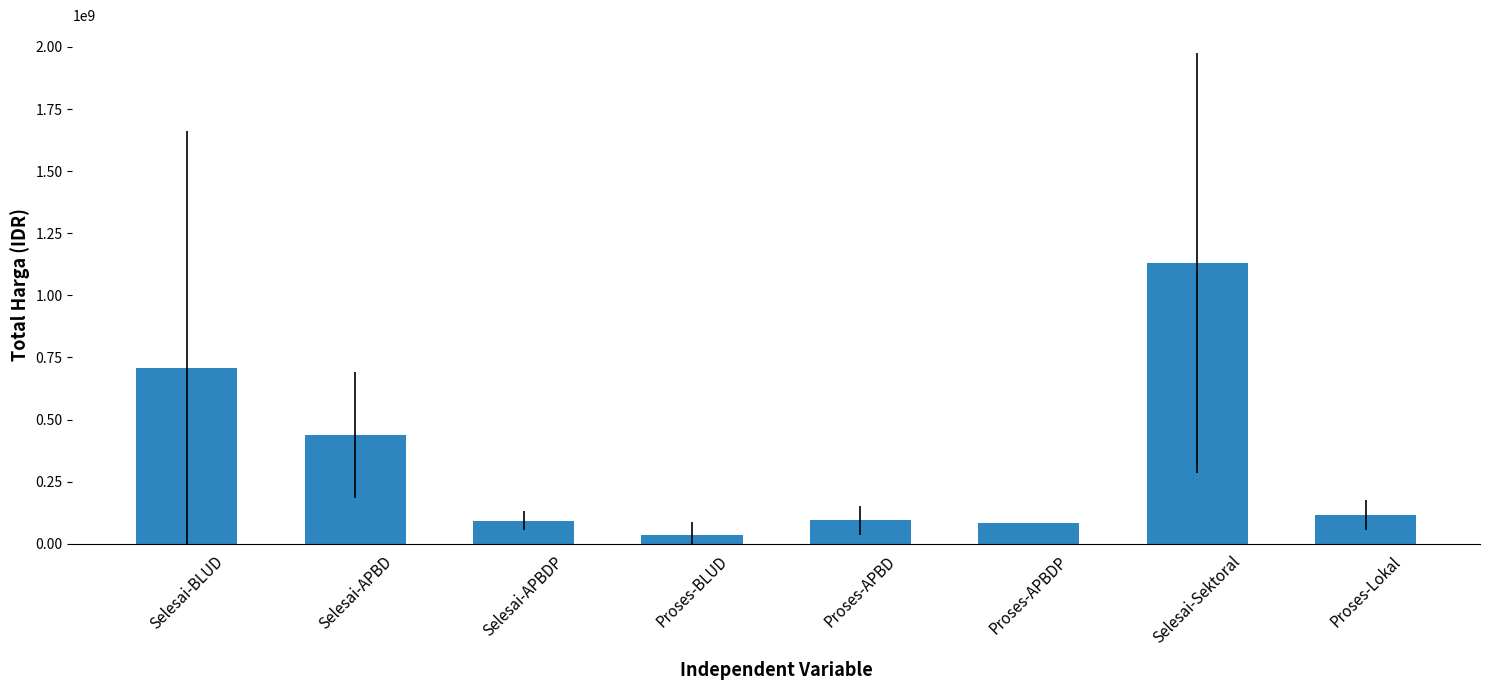

Between Selesai-Sektoral and Proses-Lokal, which is larger?

Selesai-Sektoral